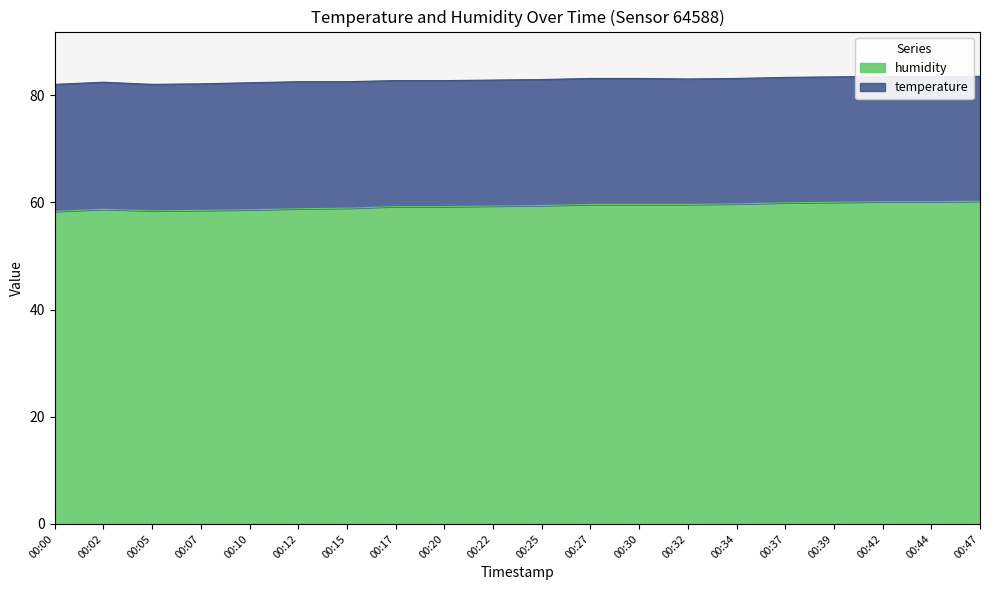

Where is the first local maximum?

00:02